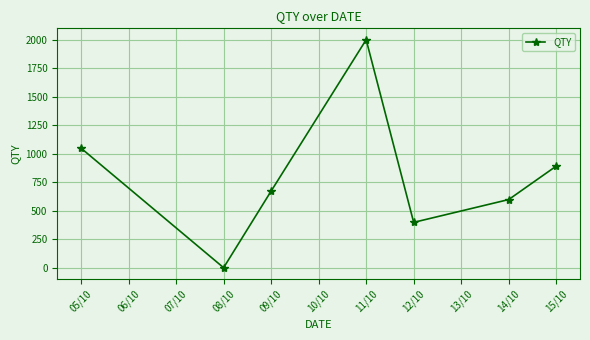

Is it true that the value at 09/10 is 674?

True